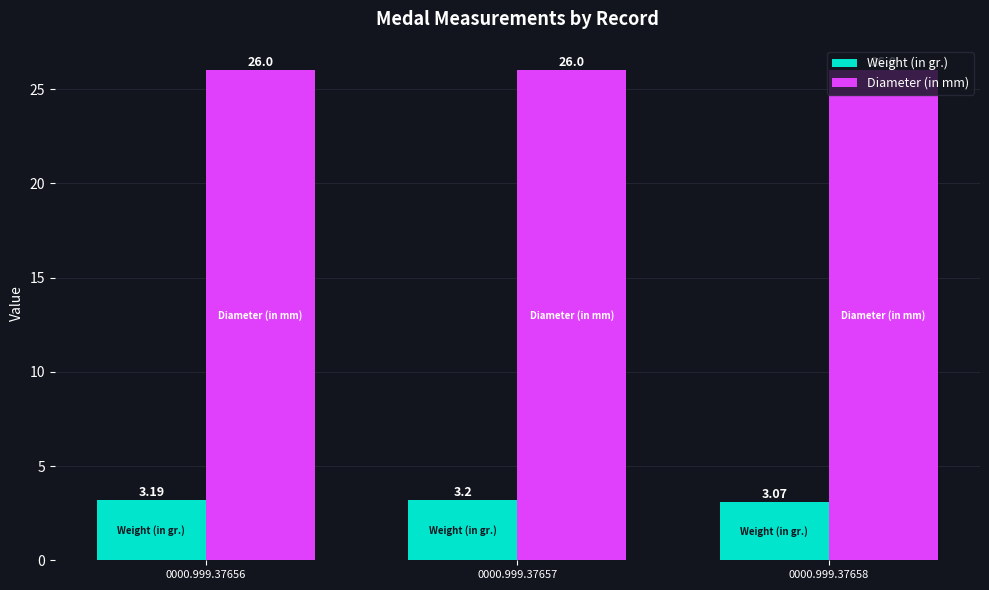

Which series has the largest range (max minus min)?

Weight (in gr.)